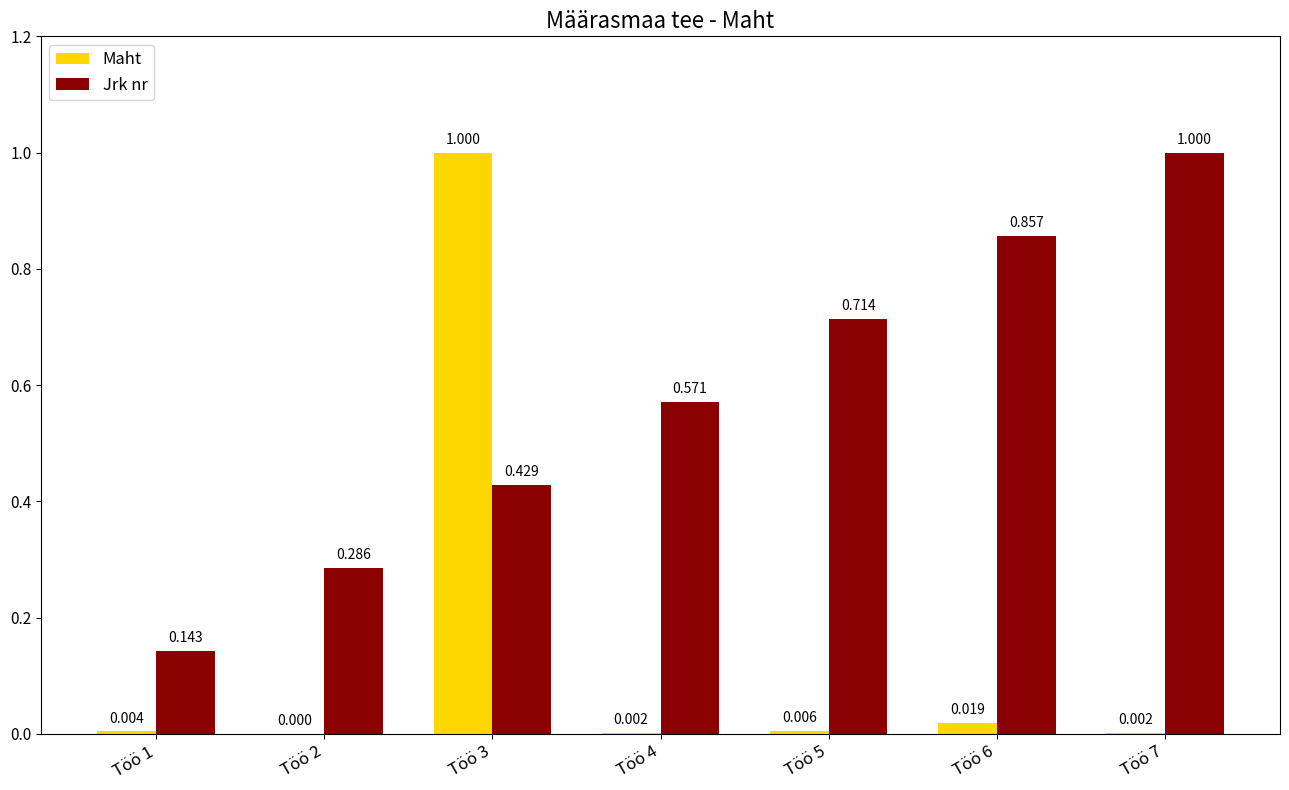

How many groups of bars are there?

7